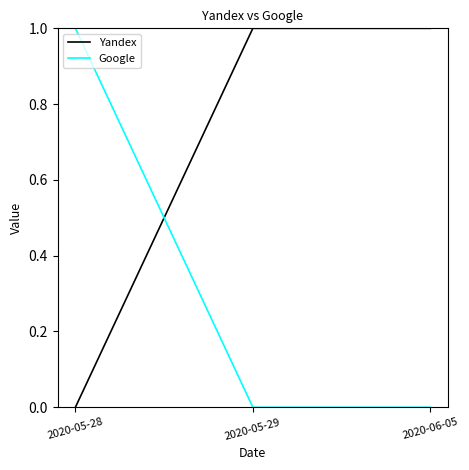

Reading left to right, extract all data points from this chart.

Yandex: 0	1	1
Google: 1	0	0